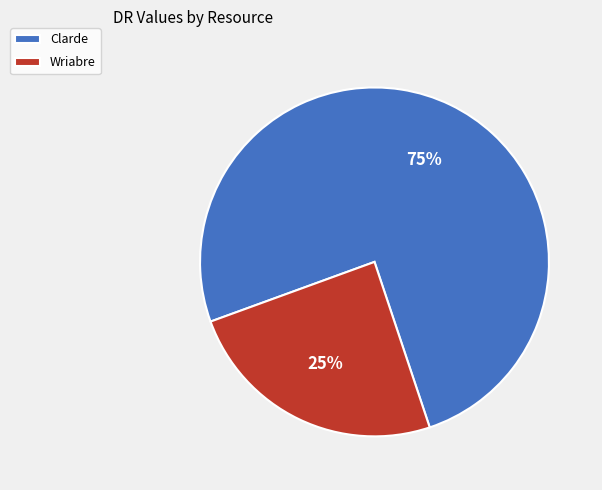

Which slice is the smallest?

Wriabre